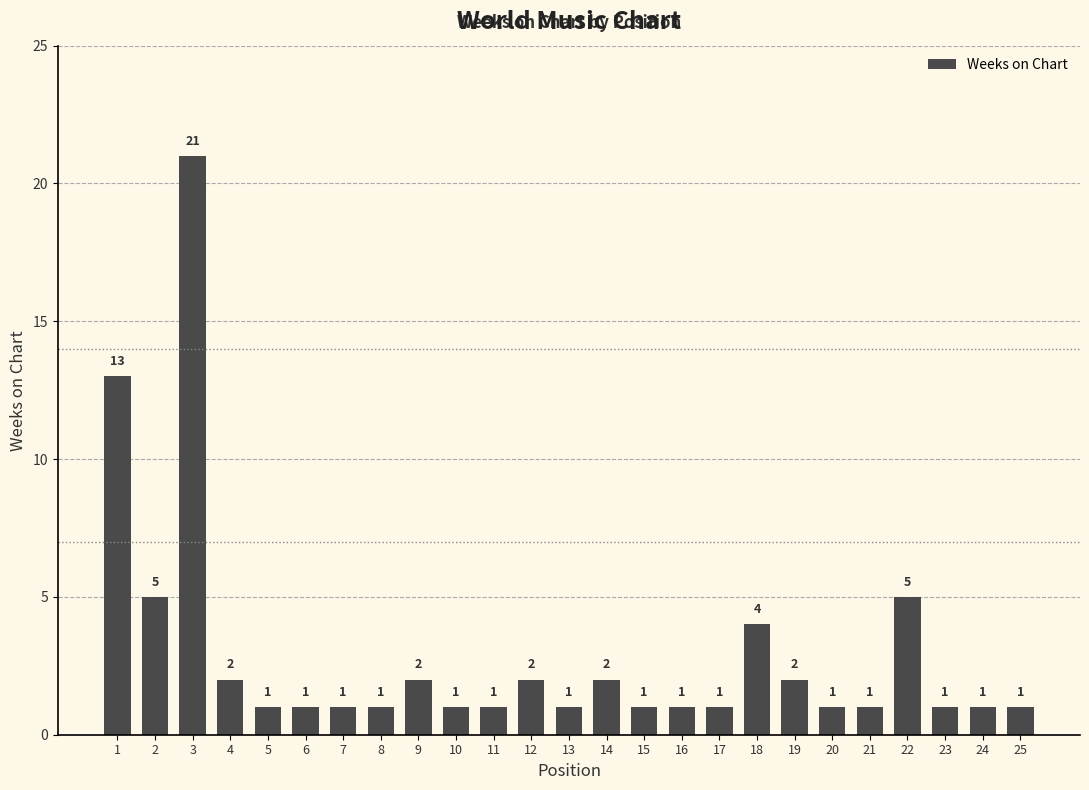

What is the ratio of the value at 2 to the value at 25?

5.0